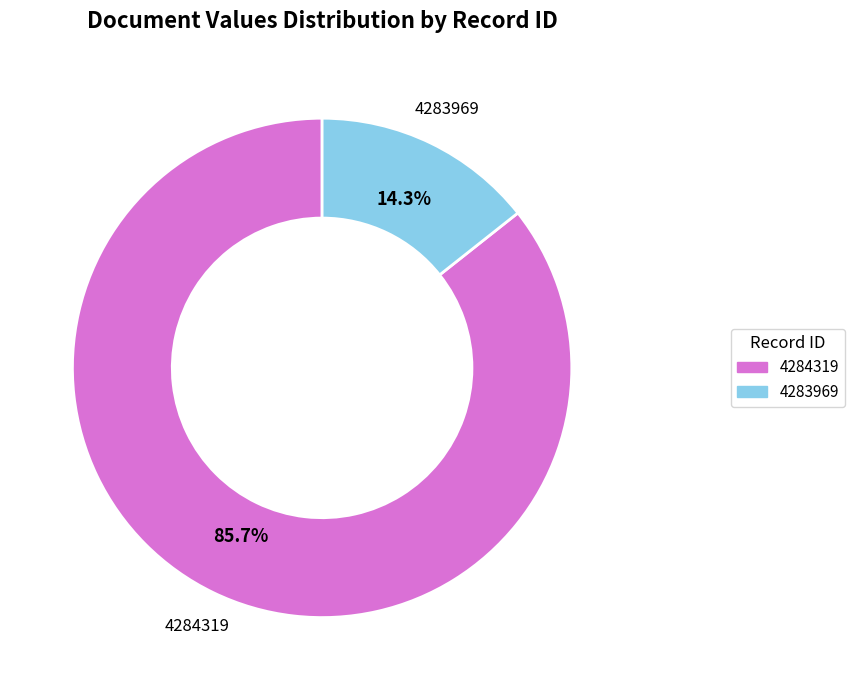

What is the smallest slice in the pie chart?

4283969